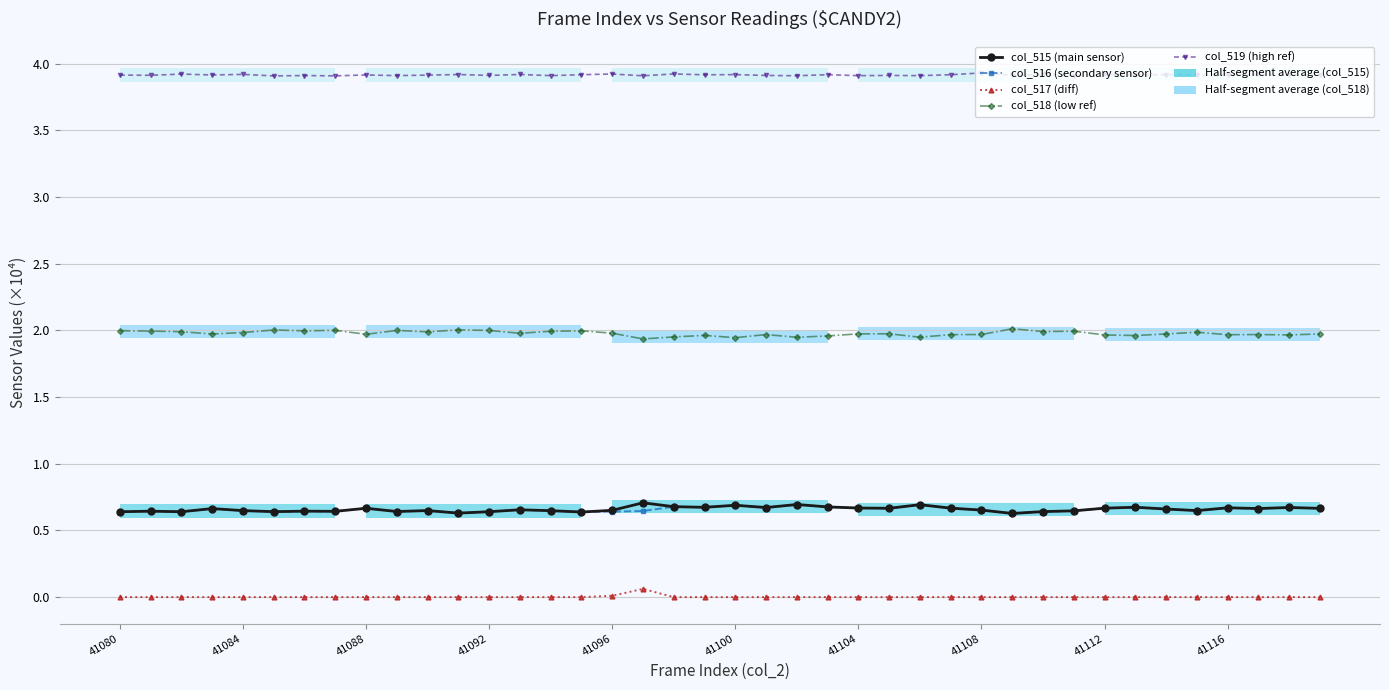

What is the value of the col_516 (secondary sensor) point at the 25th from the left?

0.7